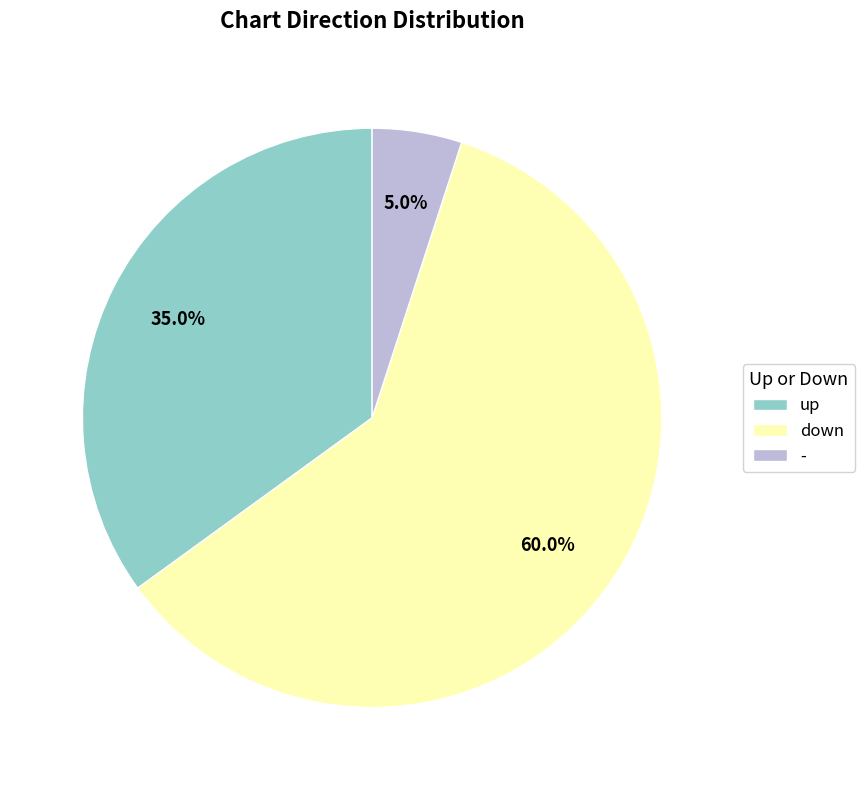

To the nearest percent, what is the average slice percentage?

33%